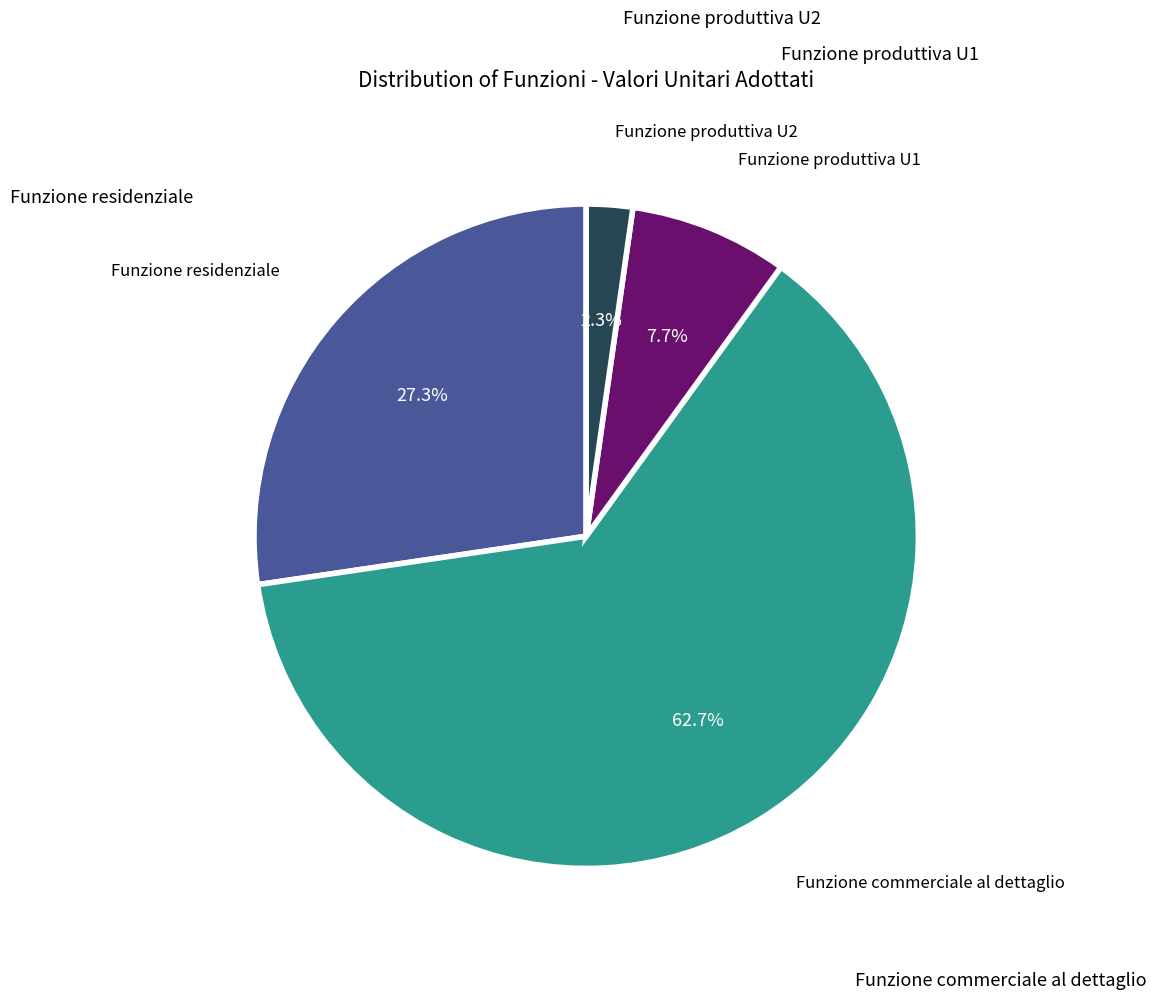

Is there a majority slice in this chart?

Yes